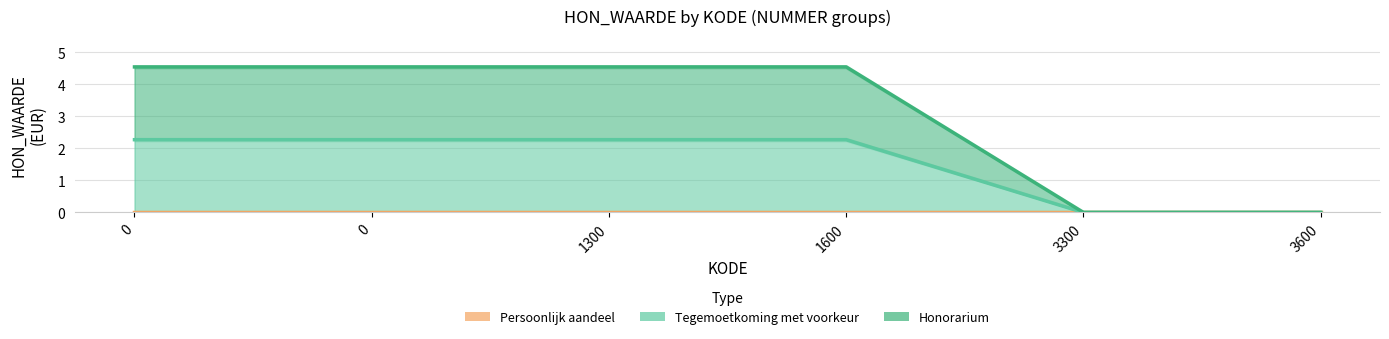

Rank the categories by Tegemoetkoming met voorkeur value from lowest to highest.

3300, 3600, 0, 0, 1300, 1600